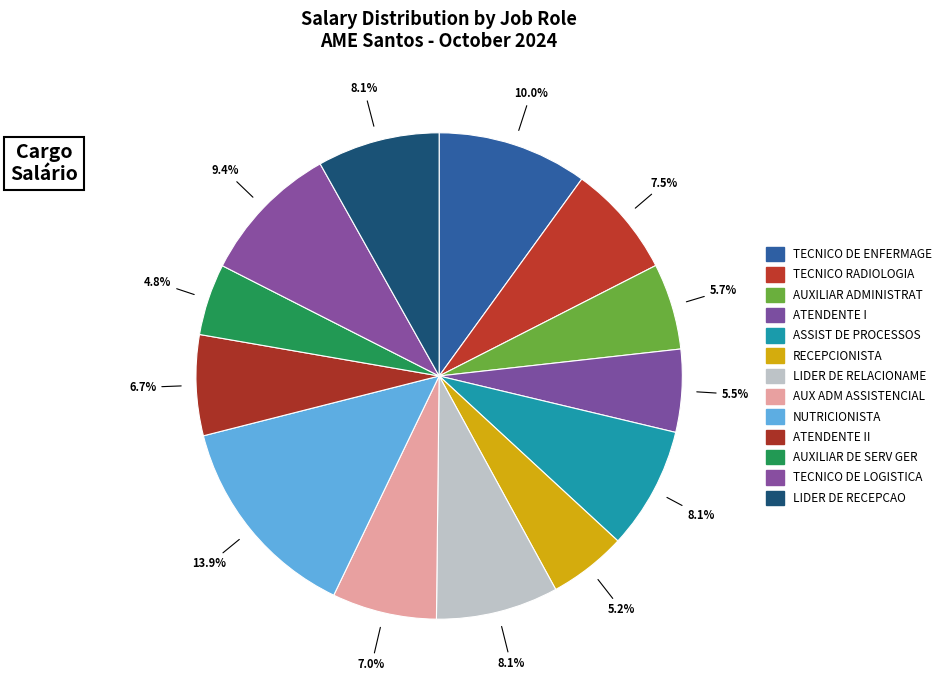

How many segments does this pie chart have?

13